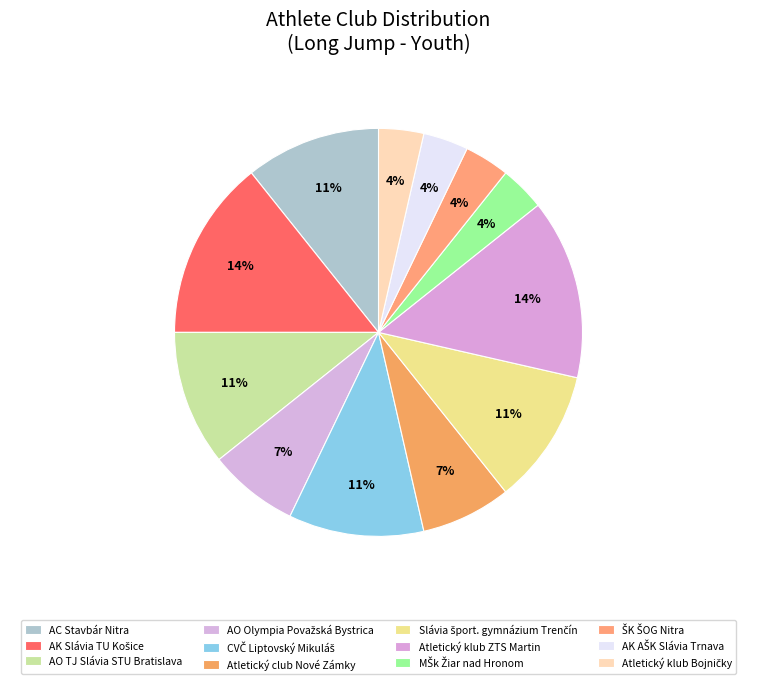

Is it true that AK AŠK Slávia Trnava is 4% of the pie?

True